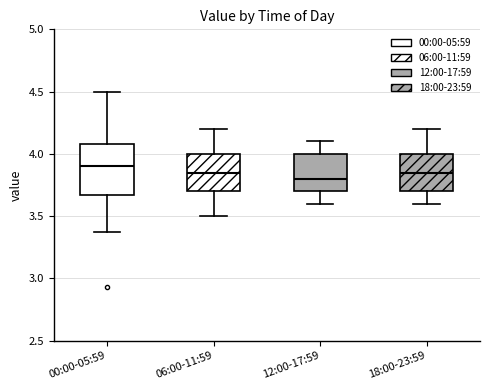

Reading left to right, read every box against the y-axis: the position of its median line, the range the box covers, and the ends of its whiskers. The values are not printed on the chart, so give them approximately, as read against the axis.

00:00-05:59: median 3.90, box 3.65 to 4.10, whiskers 3.35 to 4.50
06:00-11:59: median 3.85, box 3.70 to 4.00, whiskers 3.50 to 4.20
12:00-17:59: median 3.80, box 3.70 to 4.00, whiskers 3.60 to 4.10
18:00-23:59: median 3.85, box 3.70 to 4.00, whiskers 3.60 to 4.20